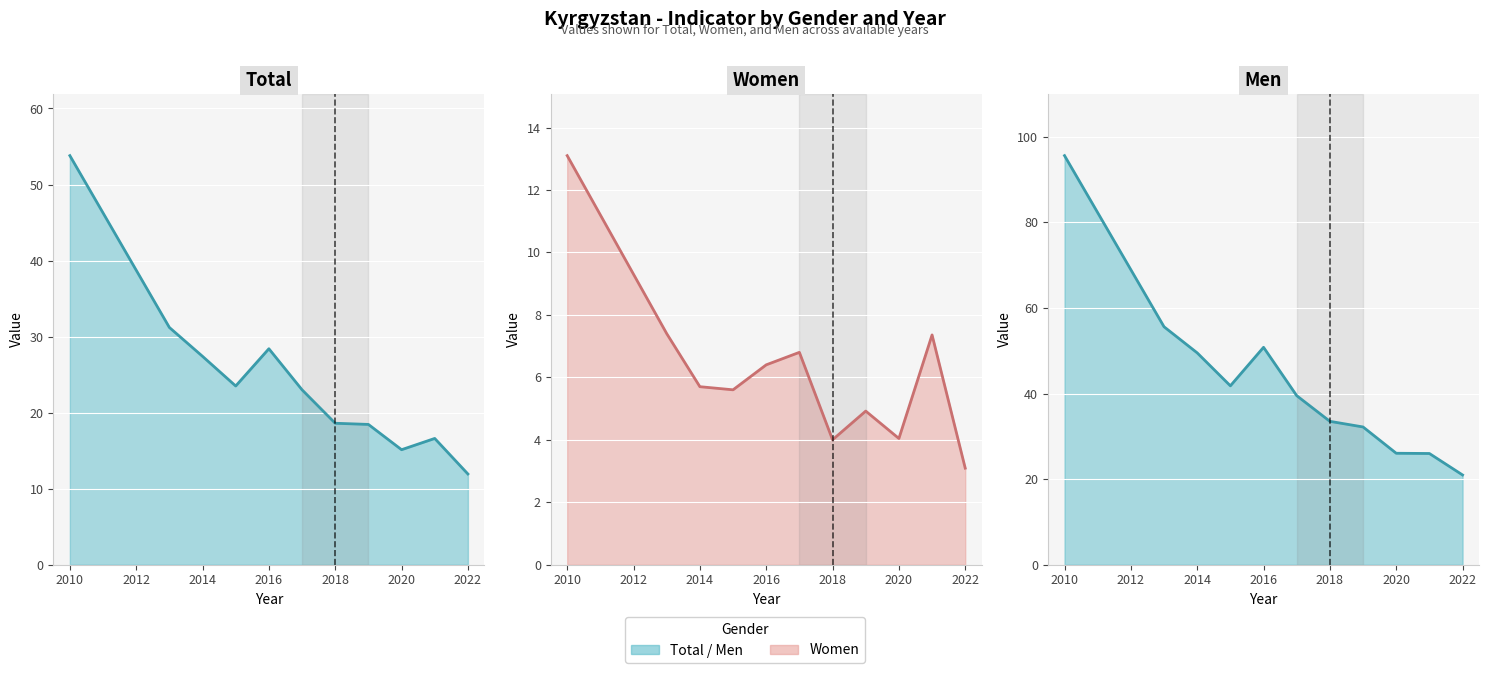

How many interior local peaks does the Women series have?

3